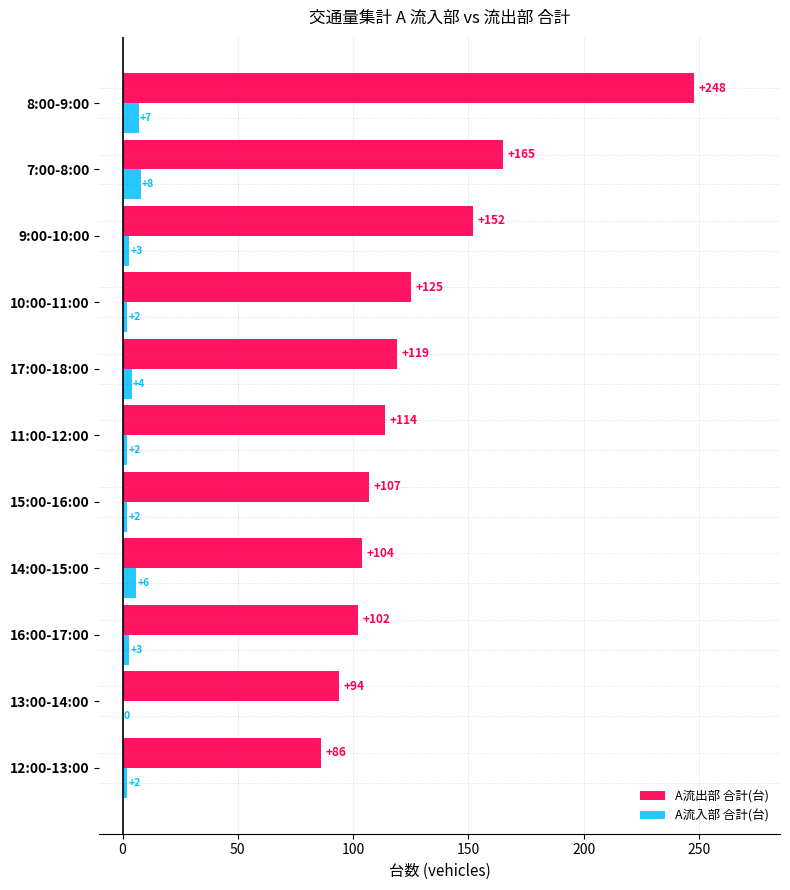

The A流出部 合計(台) series shows 102 at 16:00-17:00. True or false?

True